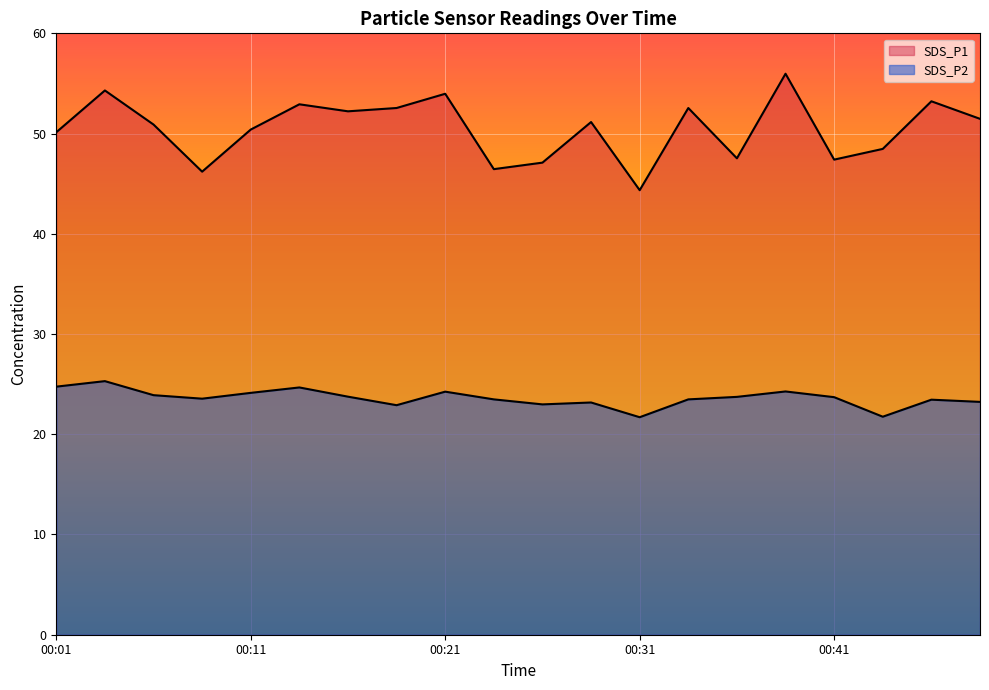

At which category does SDS_P1 reach its first local valley?

00:09